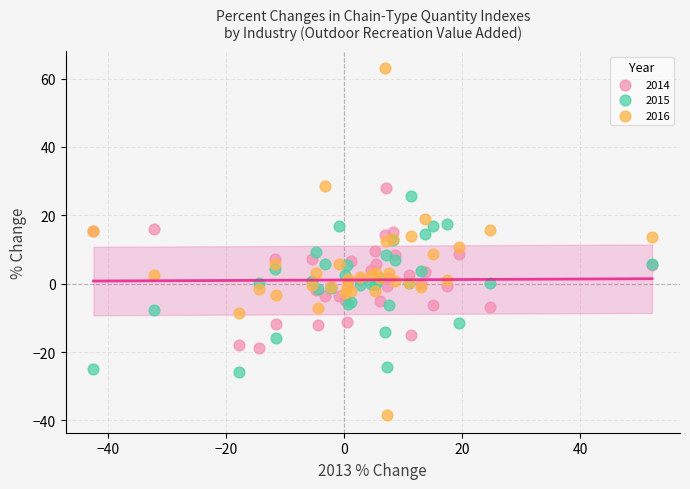

Which series contains the highest Y value?

2016